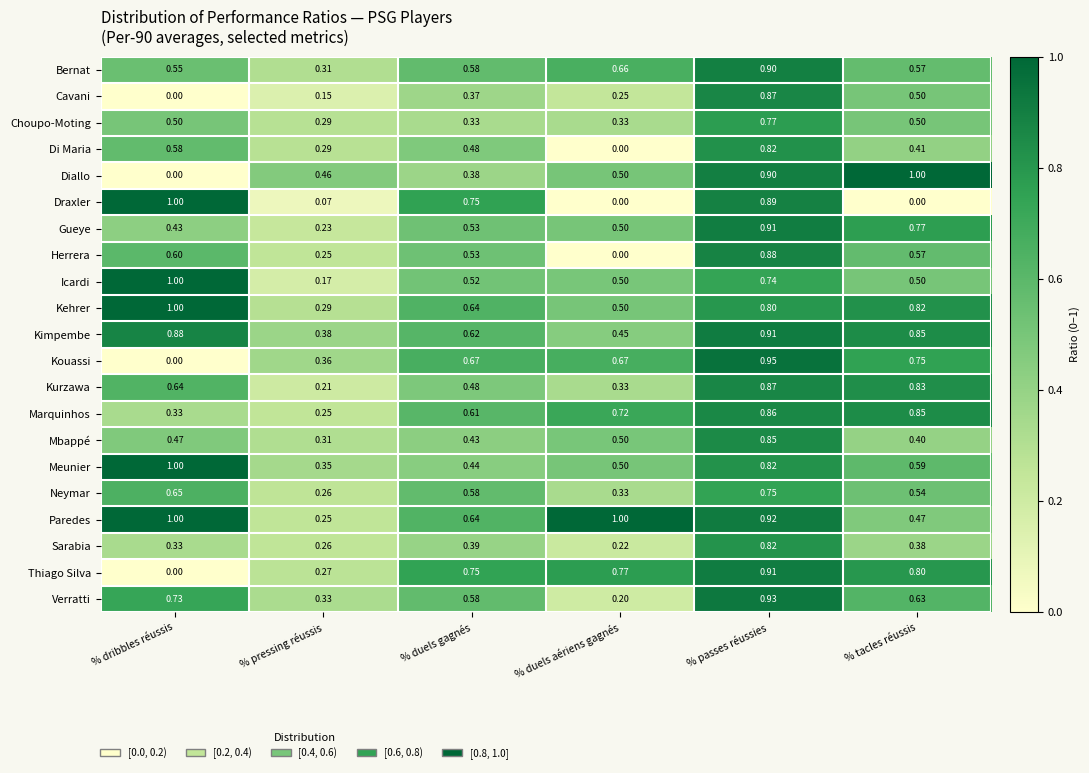

At which label is Bernat closest to 0?

% pressing réussis